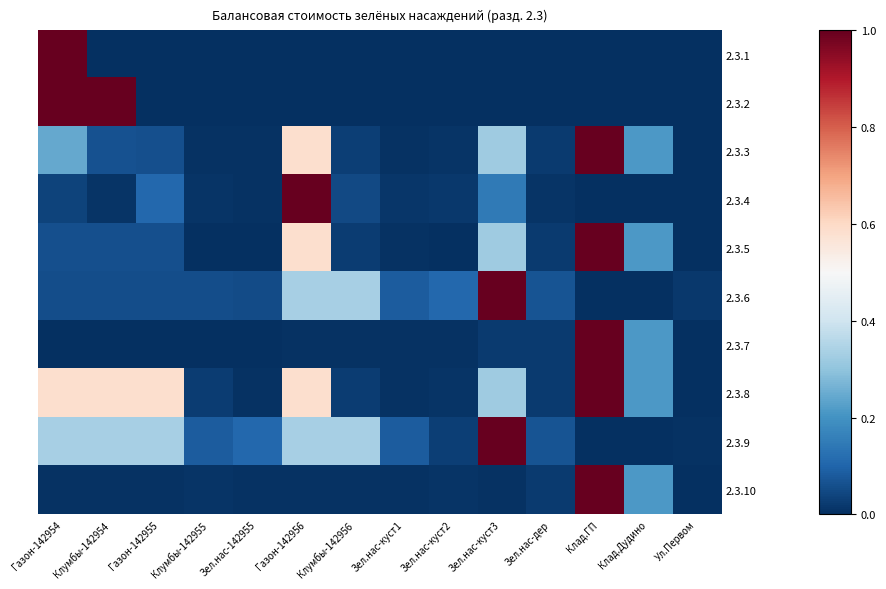

What is the spread (max minus min) of values at Клумбы-142954?

1.0